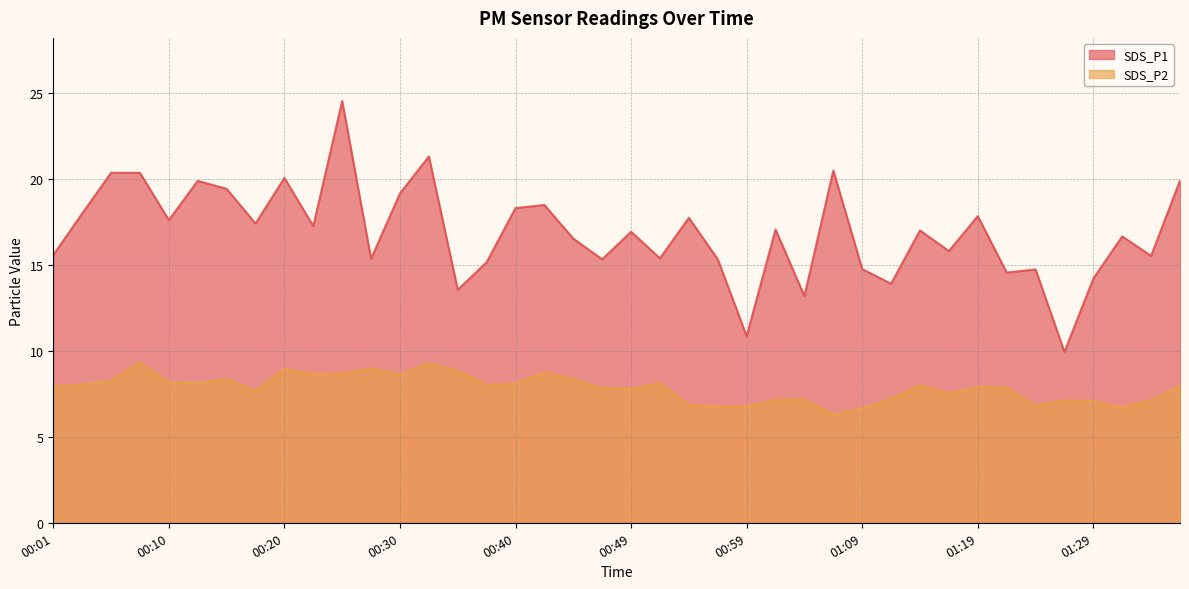

What is the difference between the maximum and second lowest values in the SDS_P2 series?

2.7